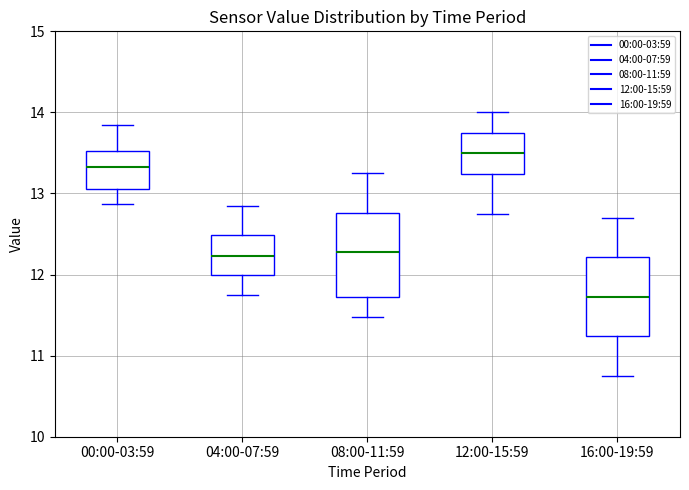

Which box's median line is the highest?

12:00-15:59